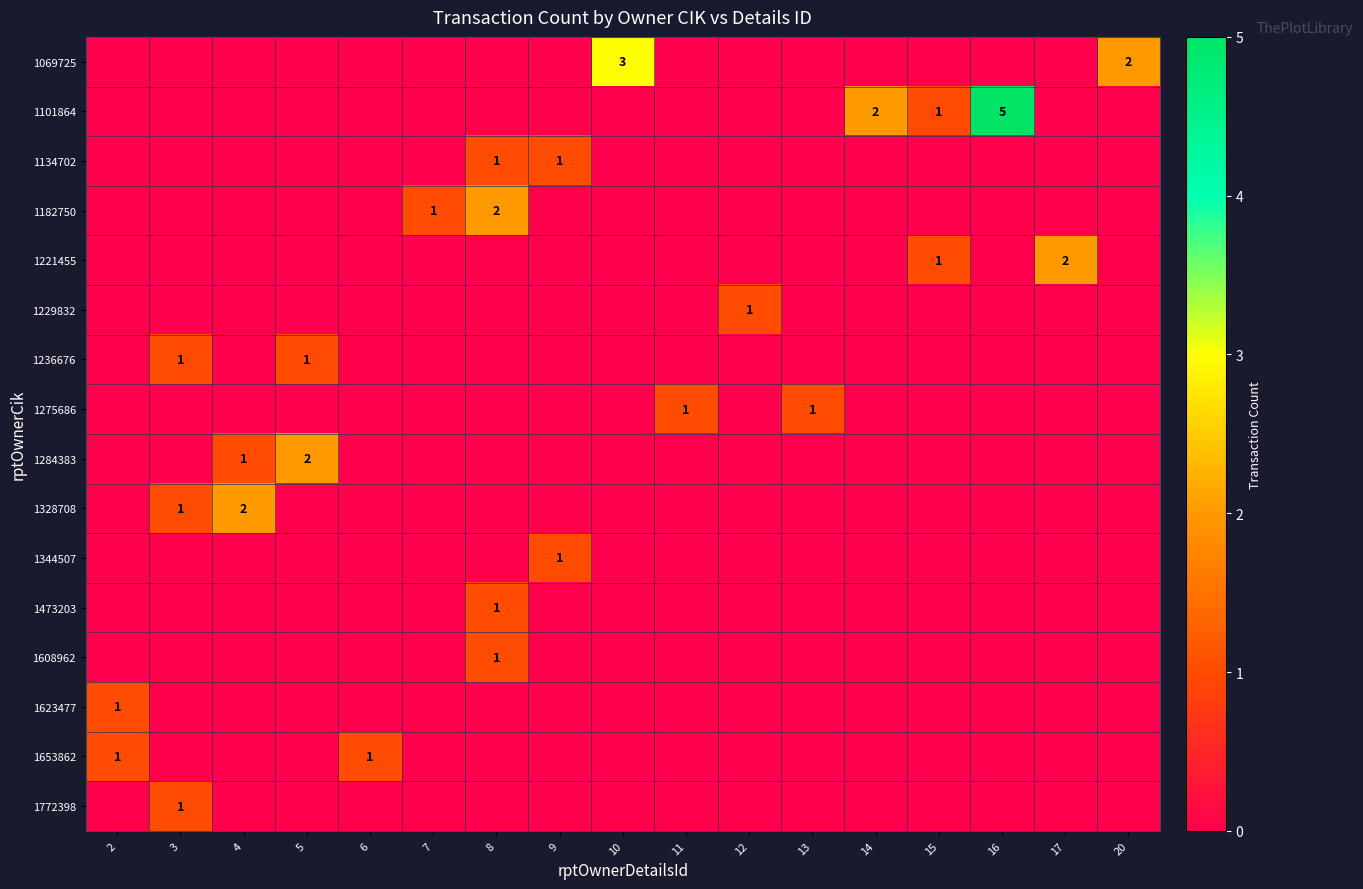

True or false: 1221455 has a value of 2 at 17.

True